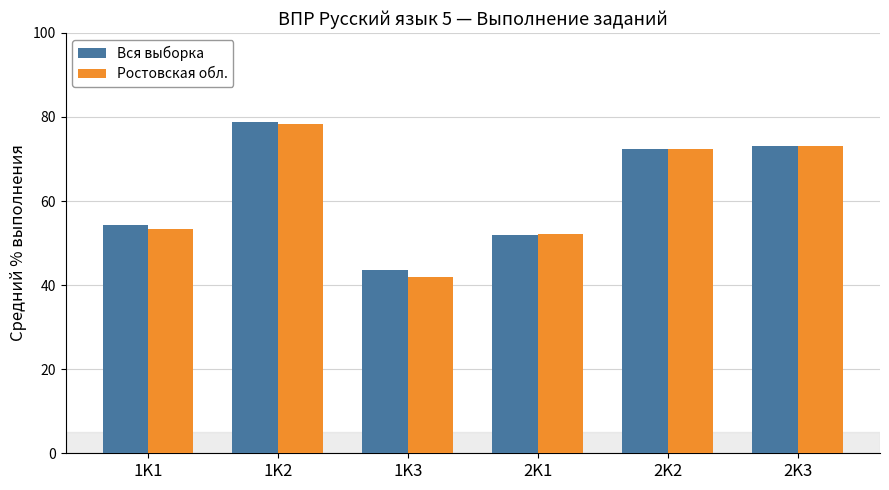

Which series has the widest spread of values?

Ростовская обл.